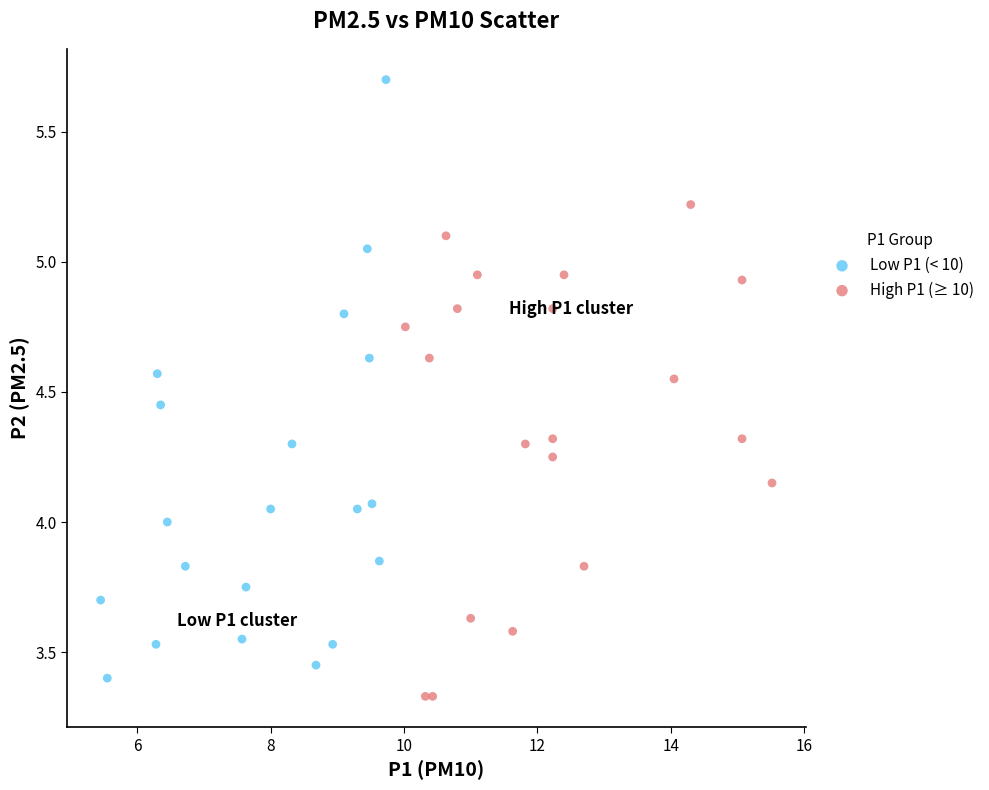

What are all the series names shown in the legend?

Low P1 (< 10), High P1 (≥ 10)